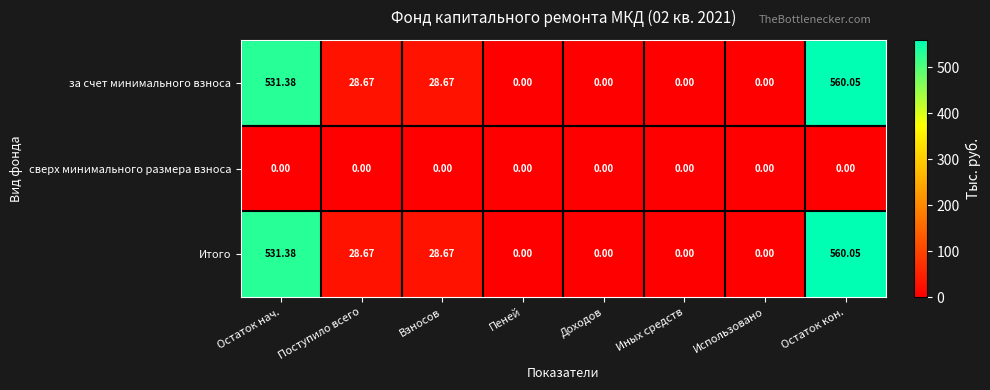

At which label does за счет минимального взноса reach its peak?

Остаток кон.